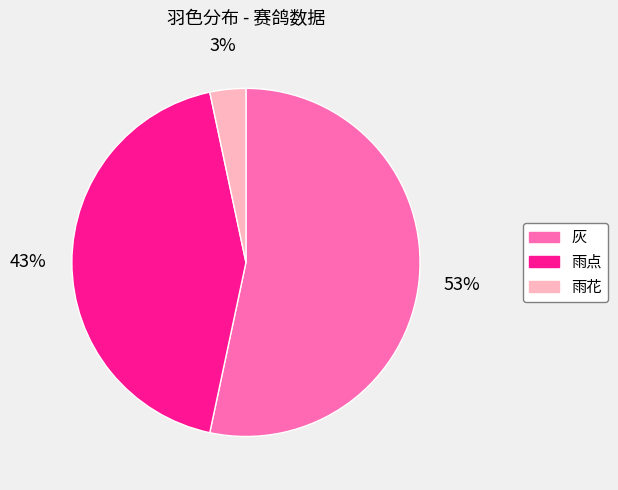

To the nearest percent, what portion does 雨点 represent?

43%